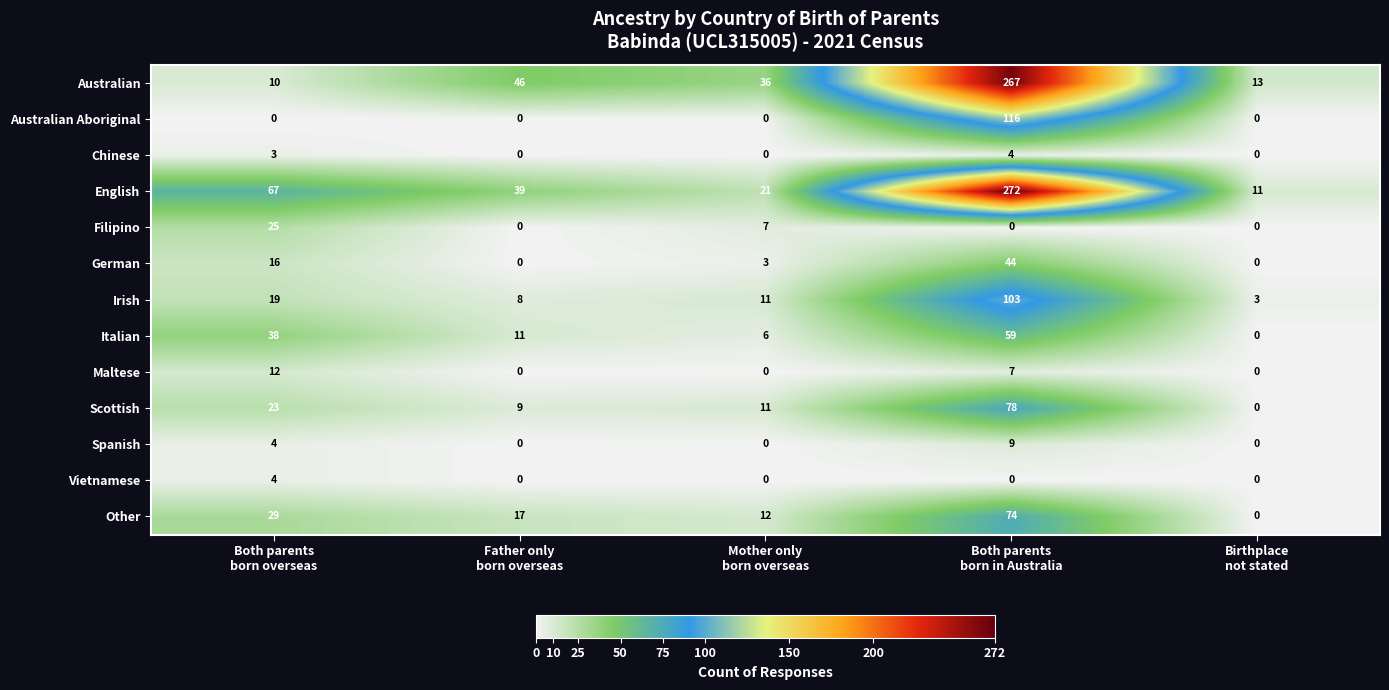

What is the sum of all German values?

63